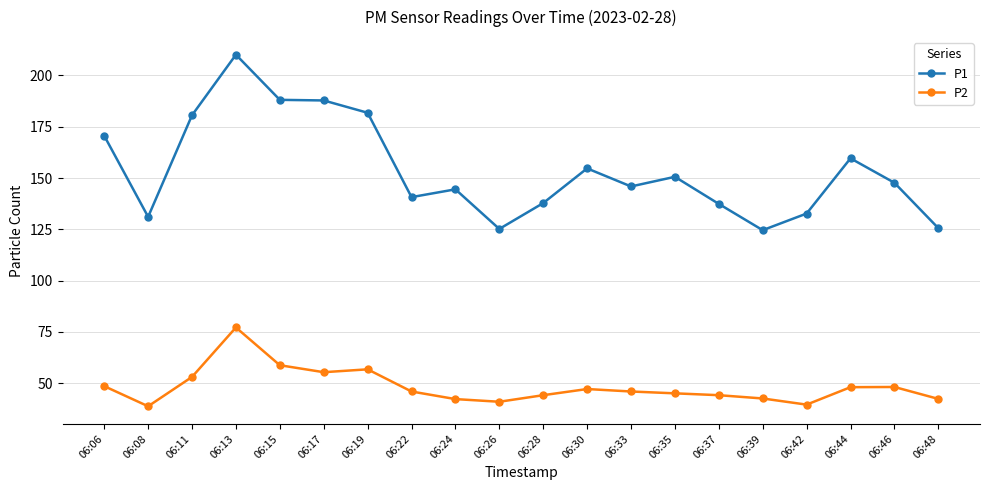

The value of P2 at 06:08 is 53.9. True or false?

False